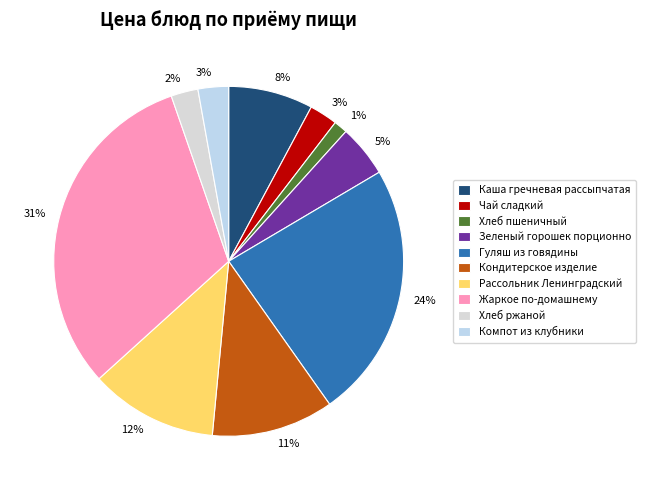

How many segments does this pie chart have?

10